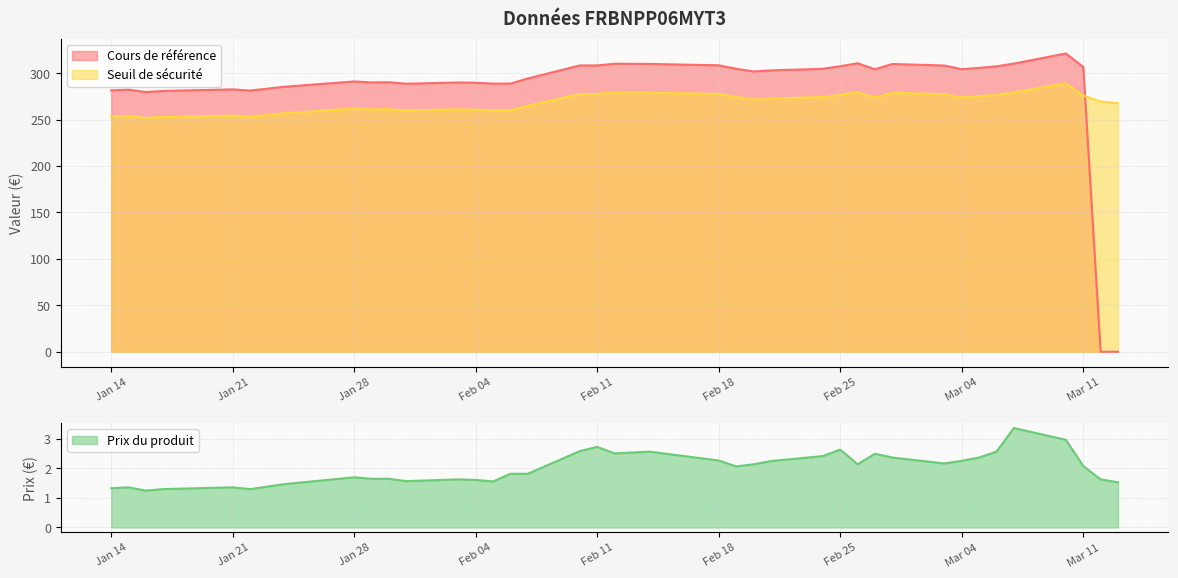

At how many categories does at least one series exceed 191?

38